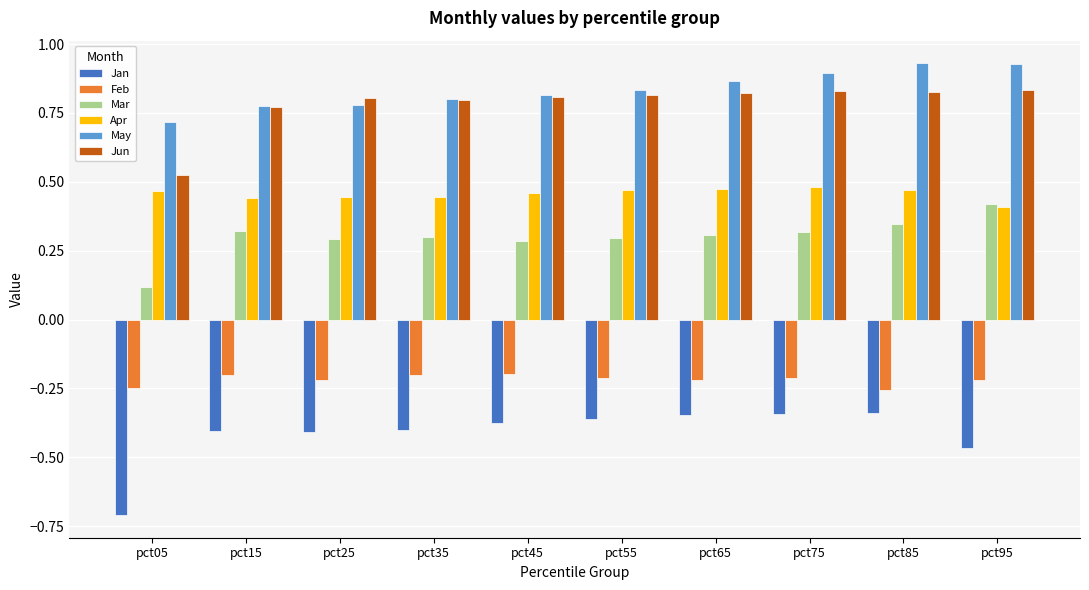

Are the bars grouped side by side (vs. stacked)?

Yes